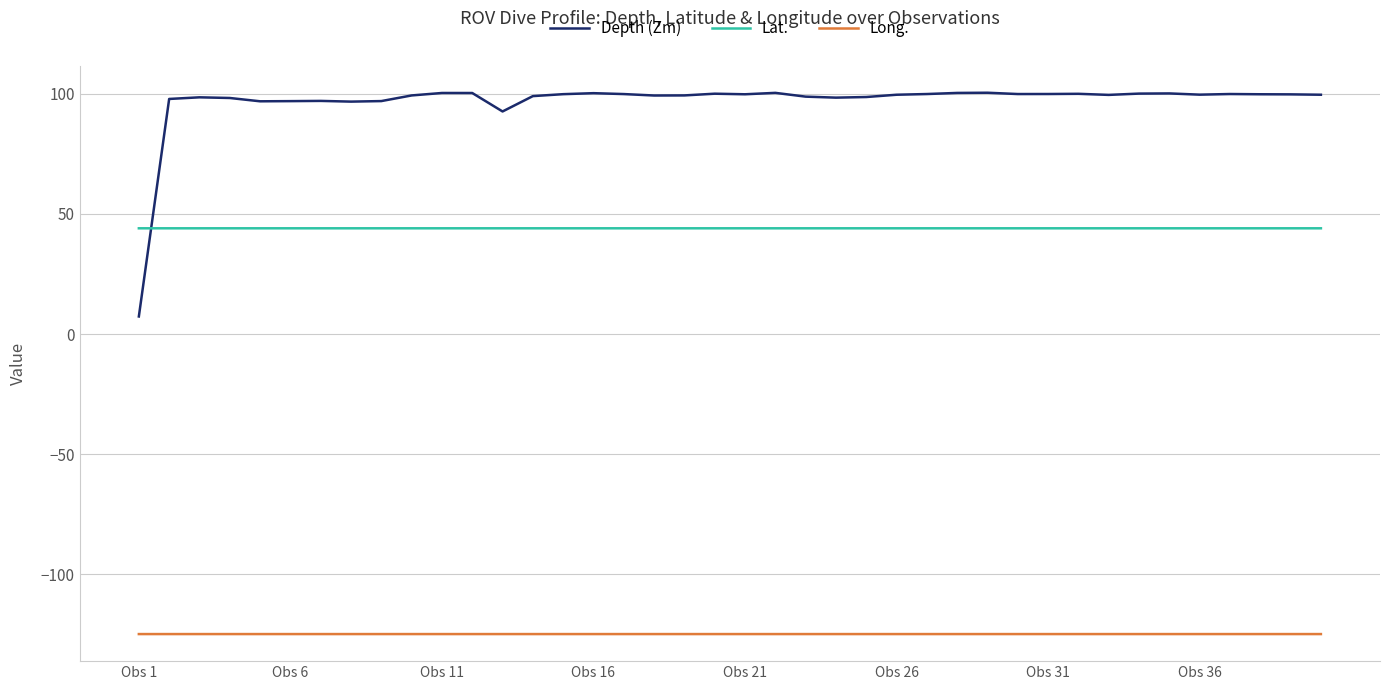

List the series in order of their peak value, lowest first.

Long., Lat., Depth (Zm)